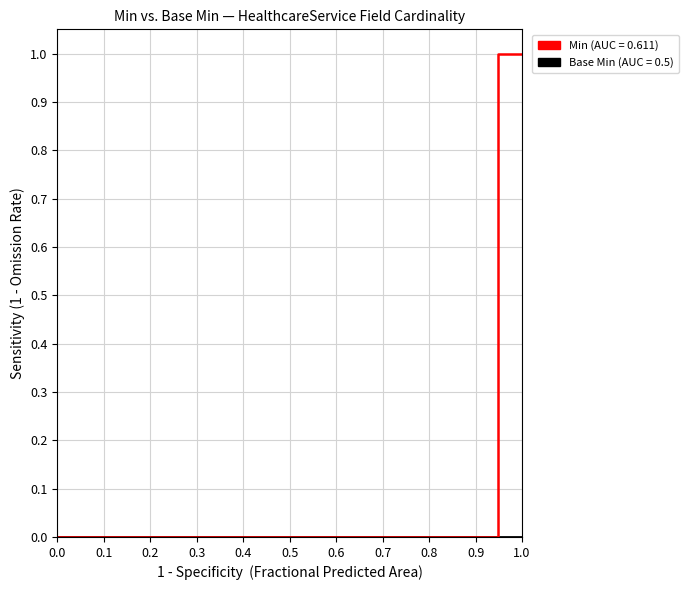

Which series has the largest range (max minus min)?

Min (AUC = 0.611)